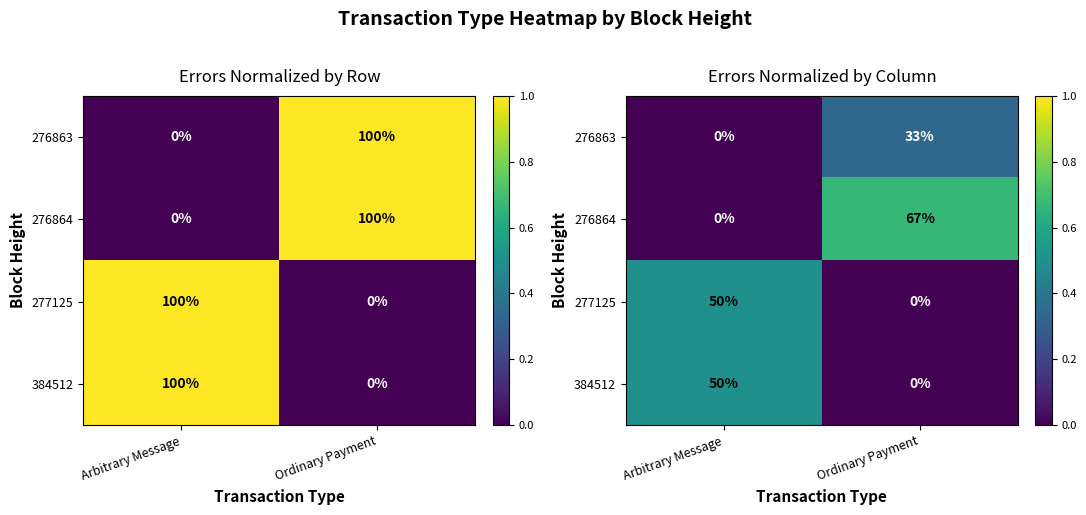

What is the sum of all 277125 values?

0.5